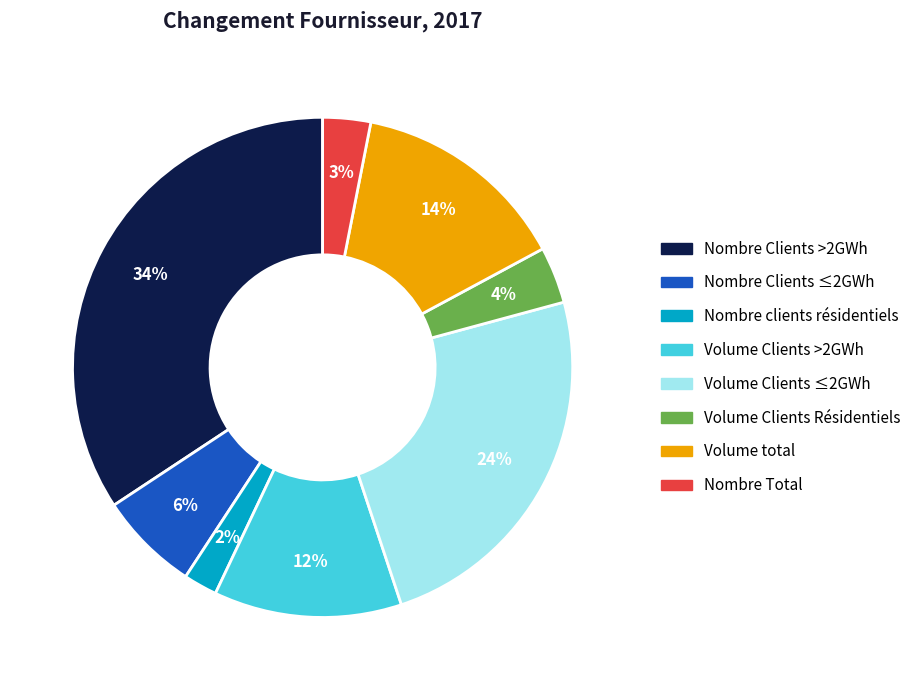

To the nearest percent, what is the combined percentage of Nombre Total and Volume Clients Résidentiels?

7%